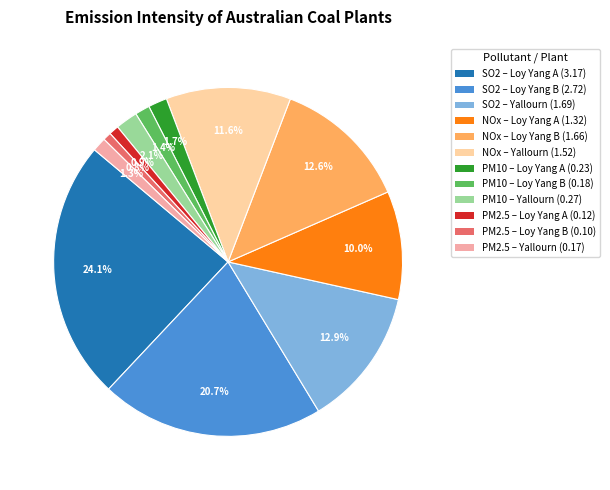

Does any single category account for the majority?

No